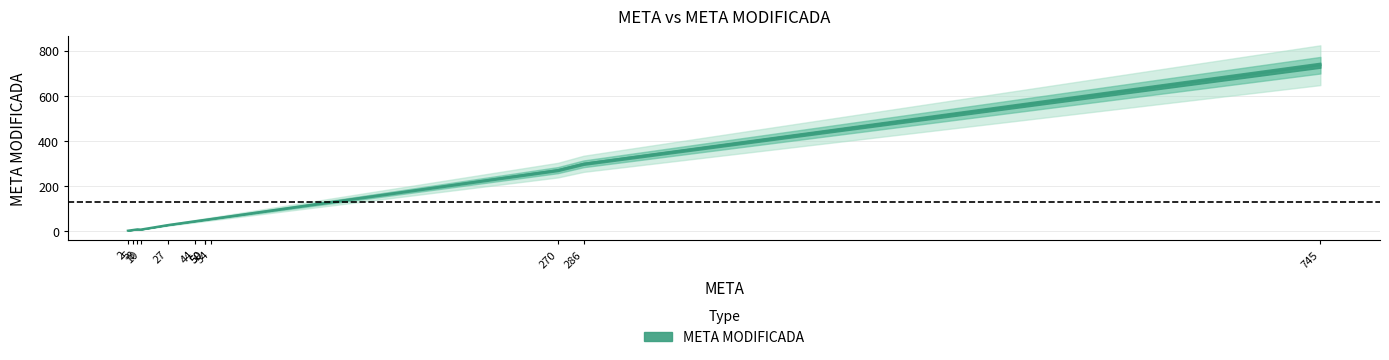

Which has a higher value, 2 or 10?

10